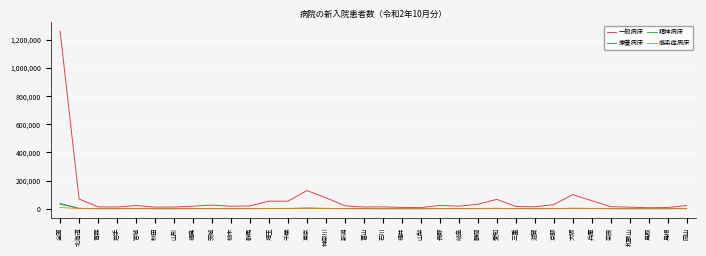

Where does the 精神病床 series first go above 480?

全国